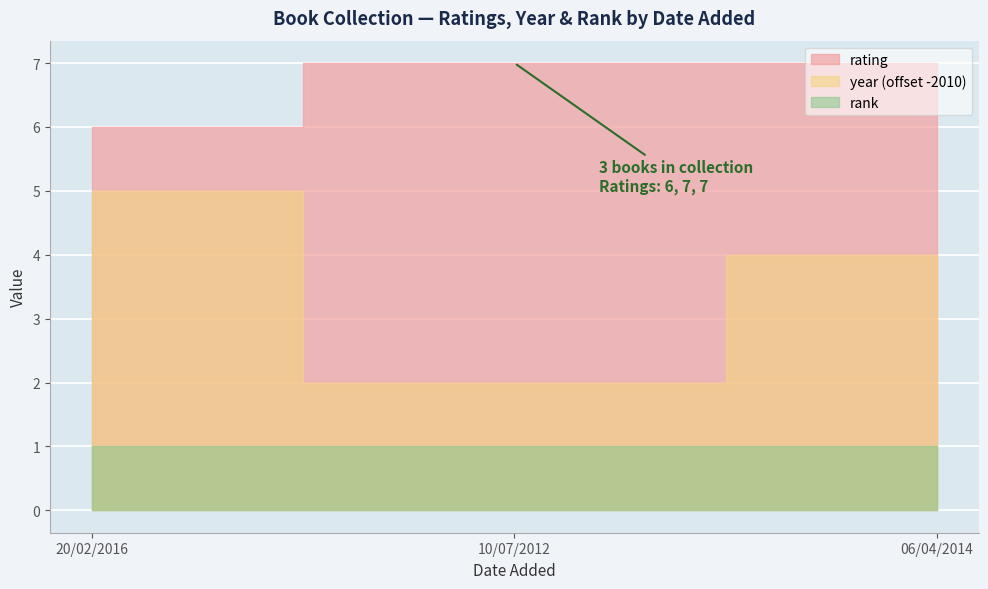

What is the value of the rank point at the 1st from the left?

1